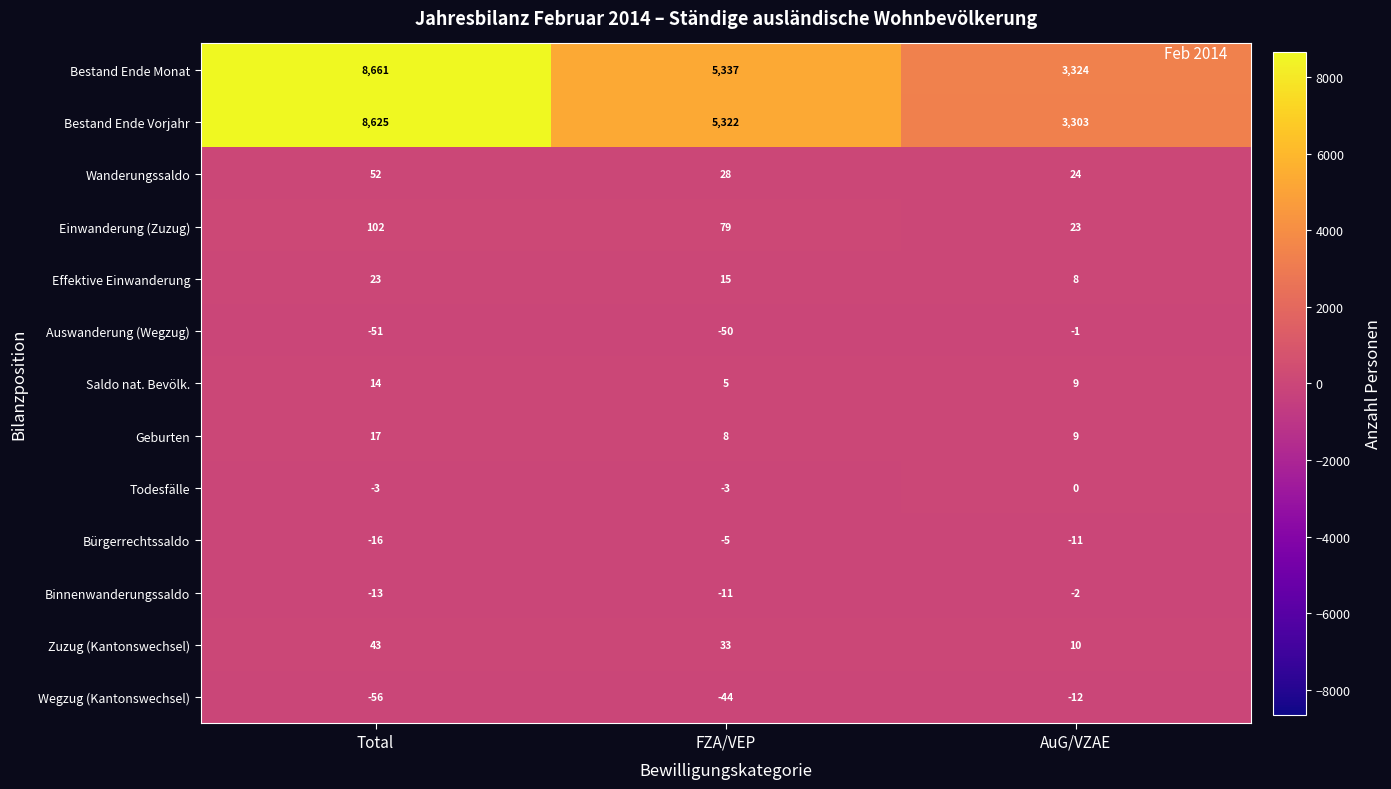

Which series has the largest total across all categories?

Bestand Ende Monat